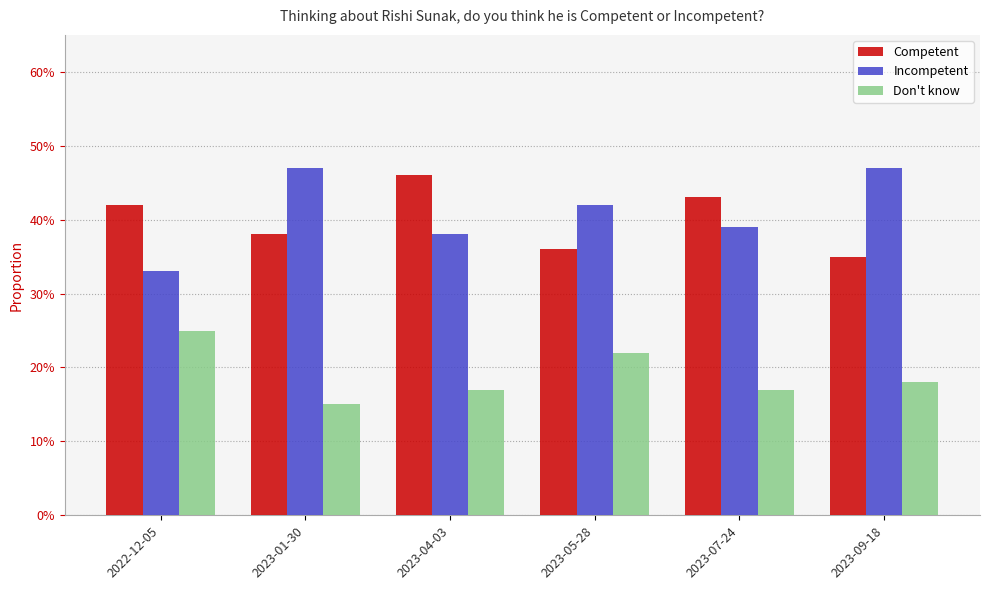

What is the total value across all series at 2023-09-18?

1.0